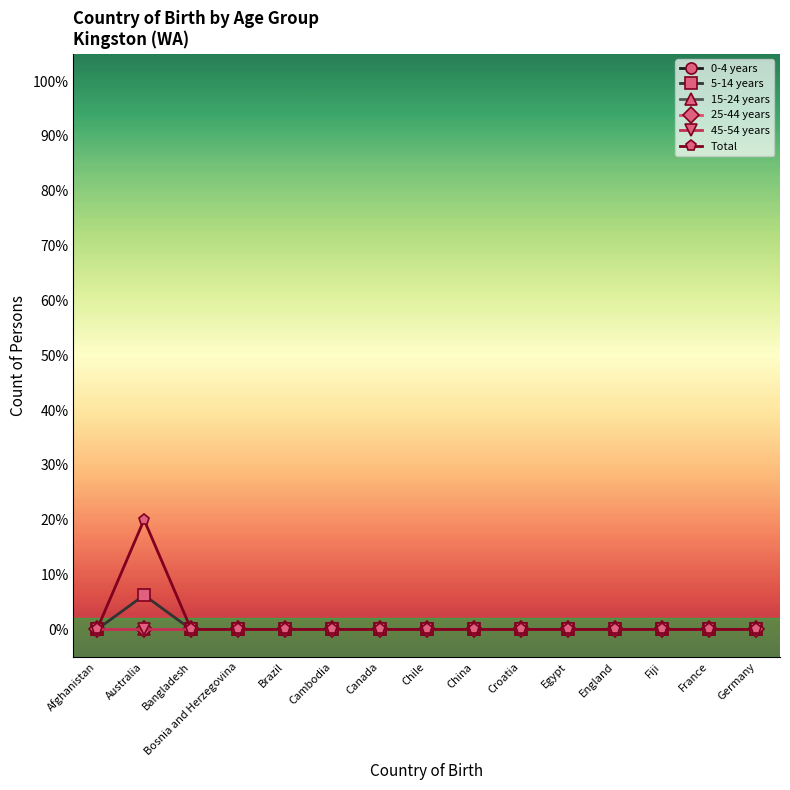

At how many categories does at least one series exceed 12?

1